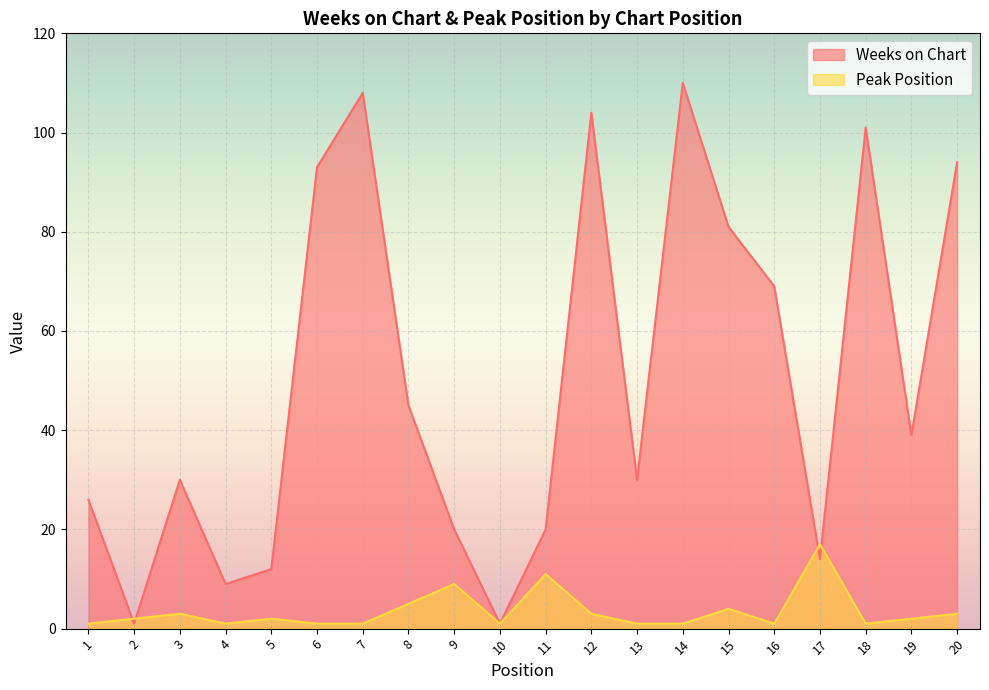

Is it true that Weeks on Chart equals 9 at 4?

True